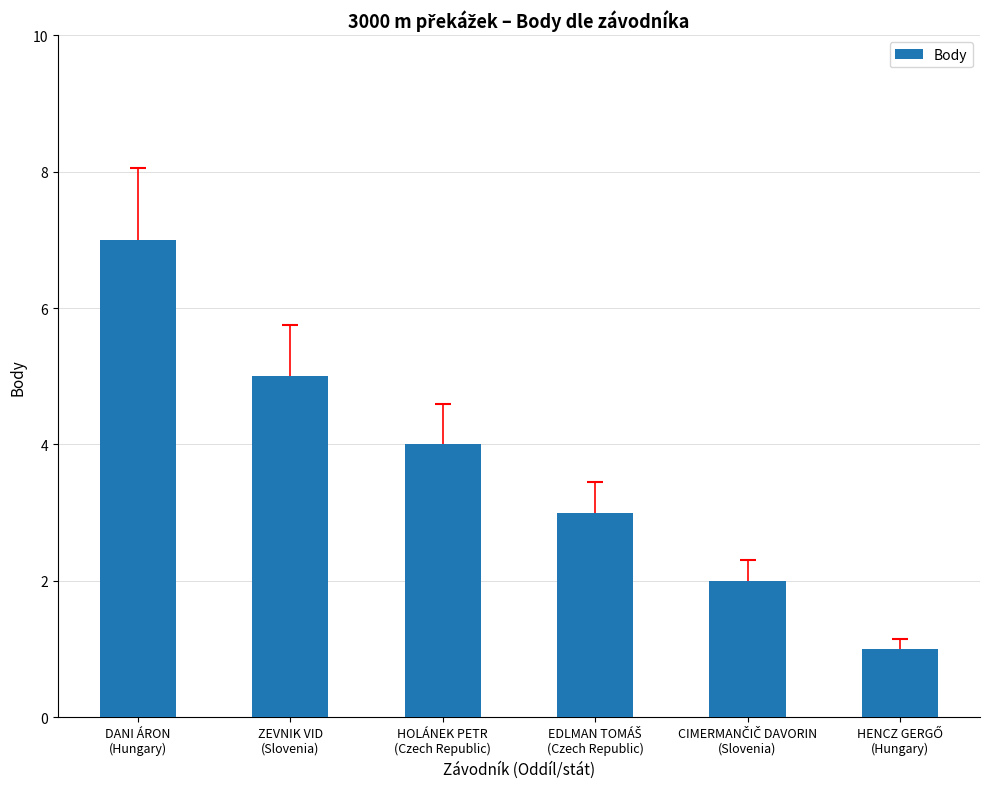

What is the difference between the second highest and second lowest values?

3